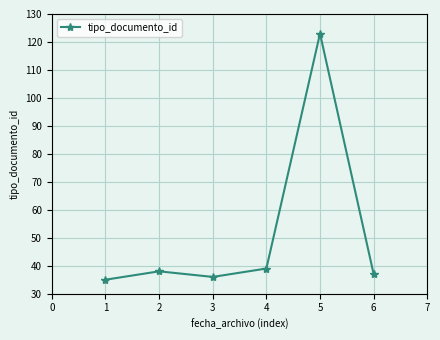

What is the difference between the maximum and second lowest values?

87